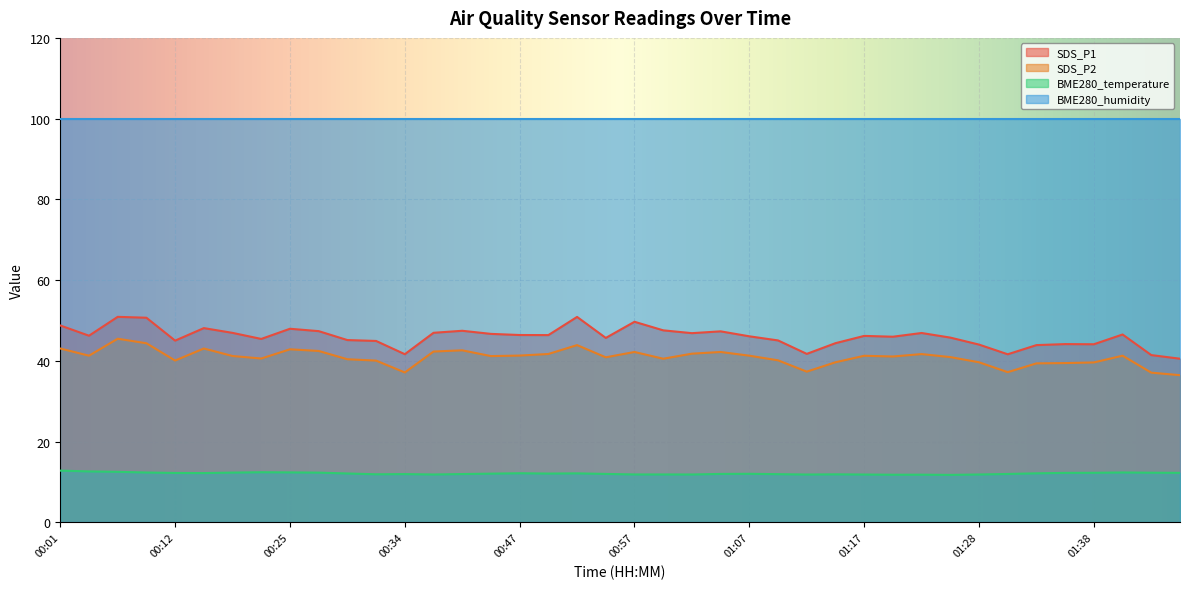

How many values in the SDS_P2 series exceed 41?

22